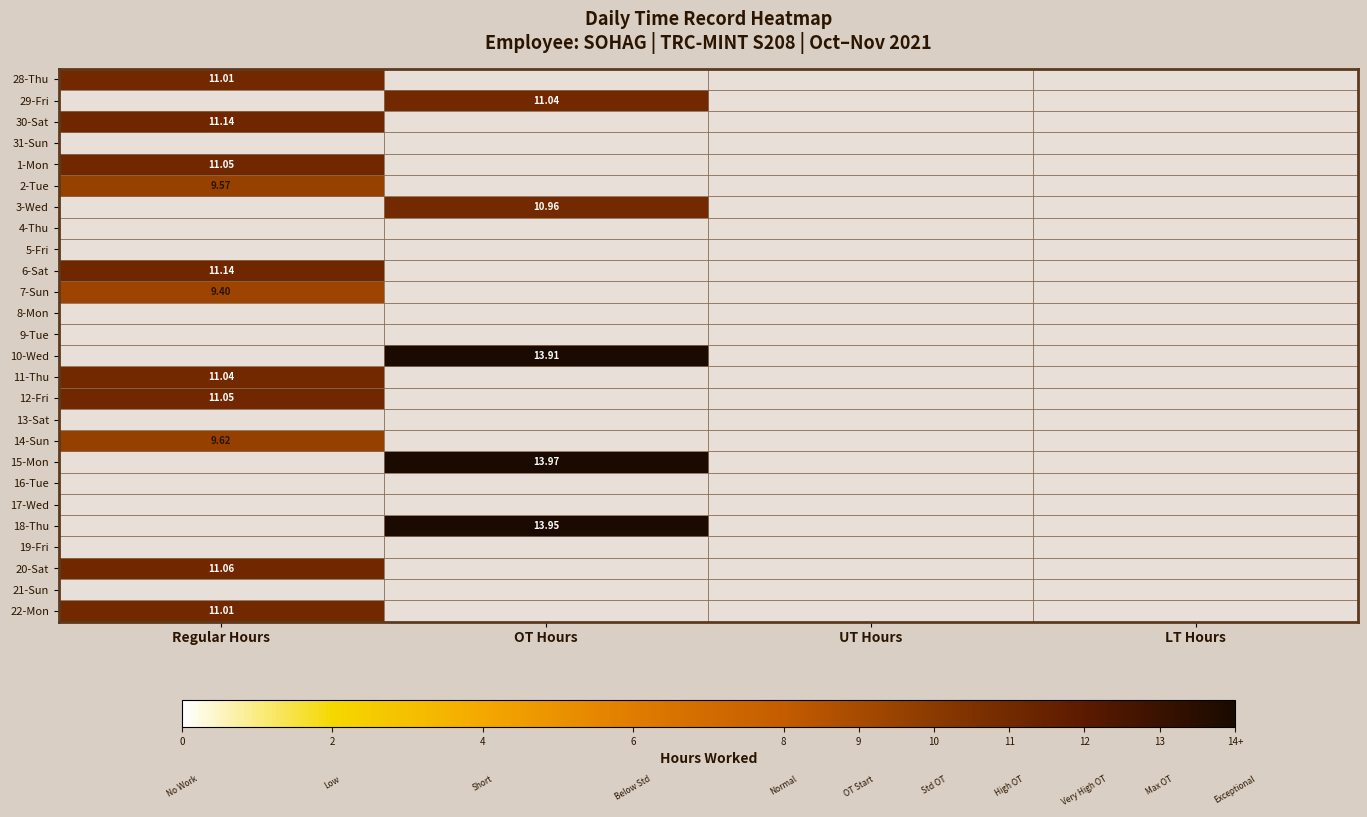

How many data points does each series have?

4